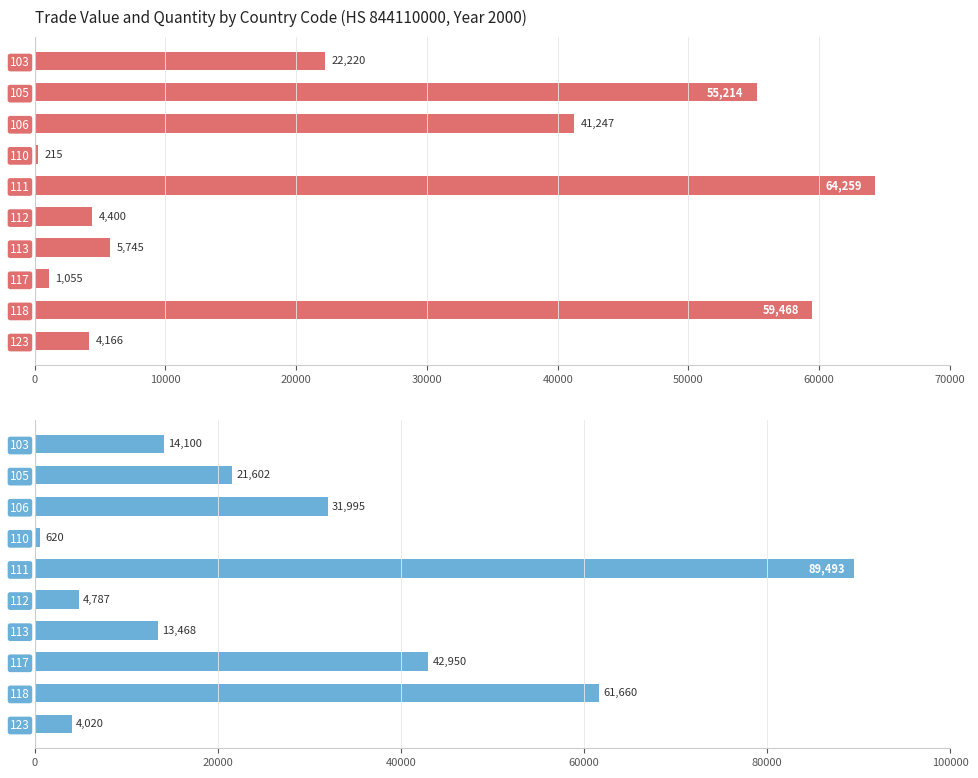

How many values in the Quantity2-Year series exceed 21602?

4